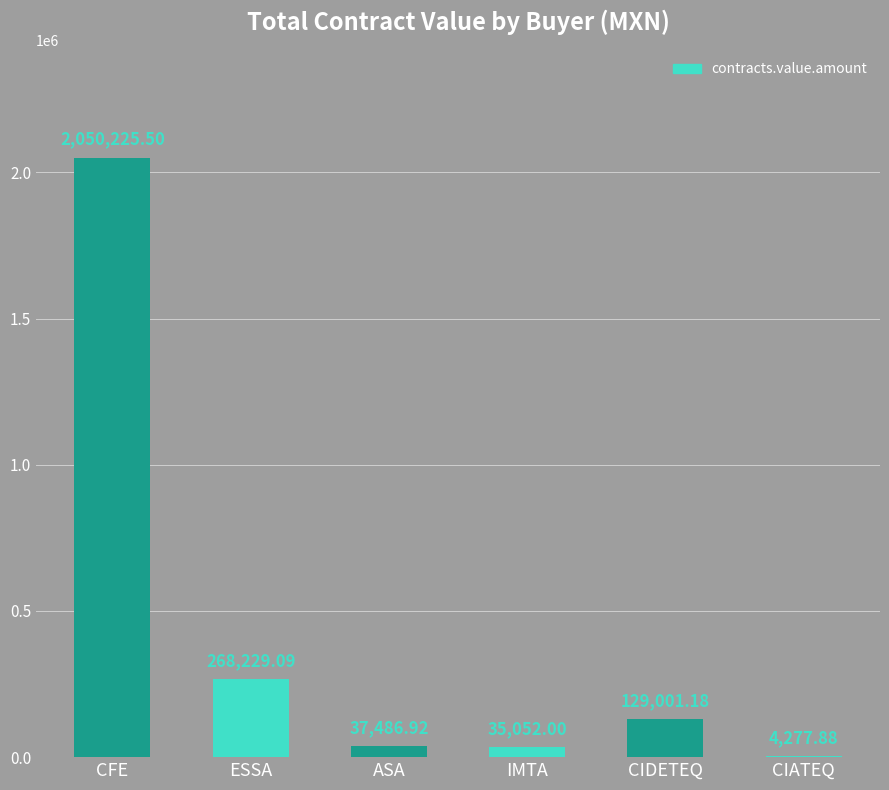

What is the sum of all values?

2524272.6